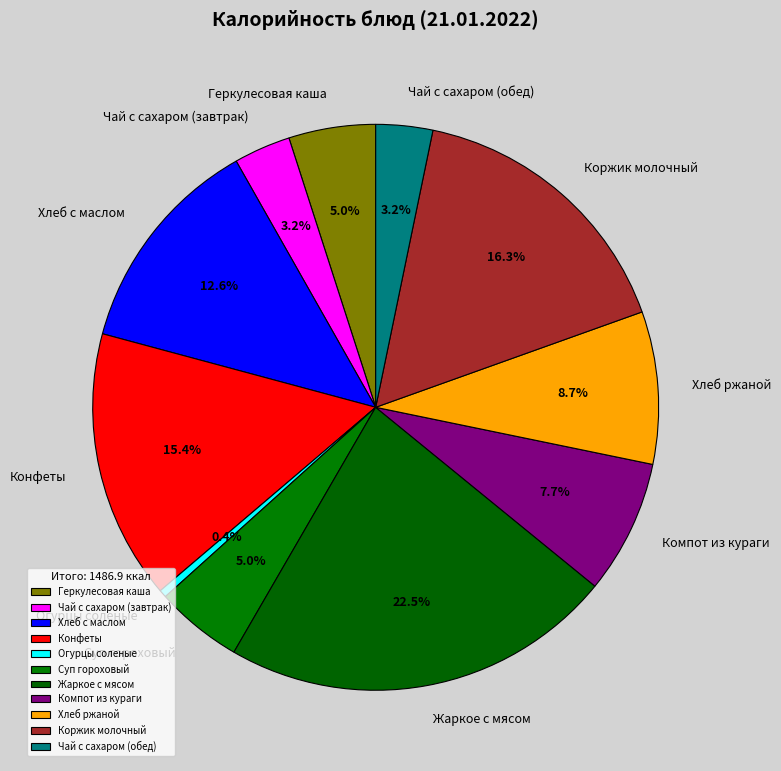

Is there a majority slice in this chart?

No